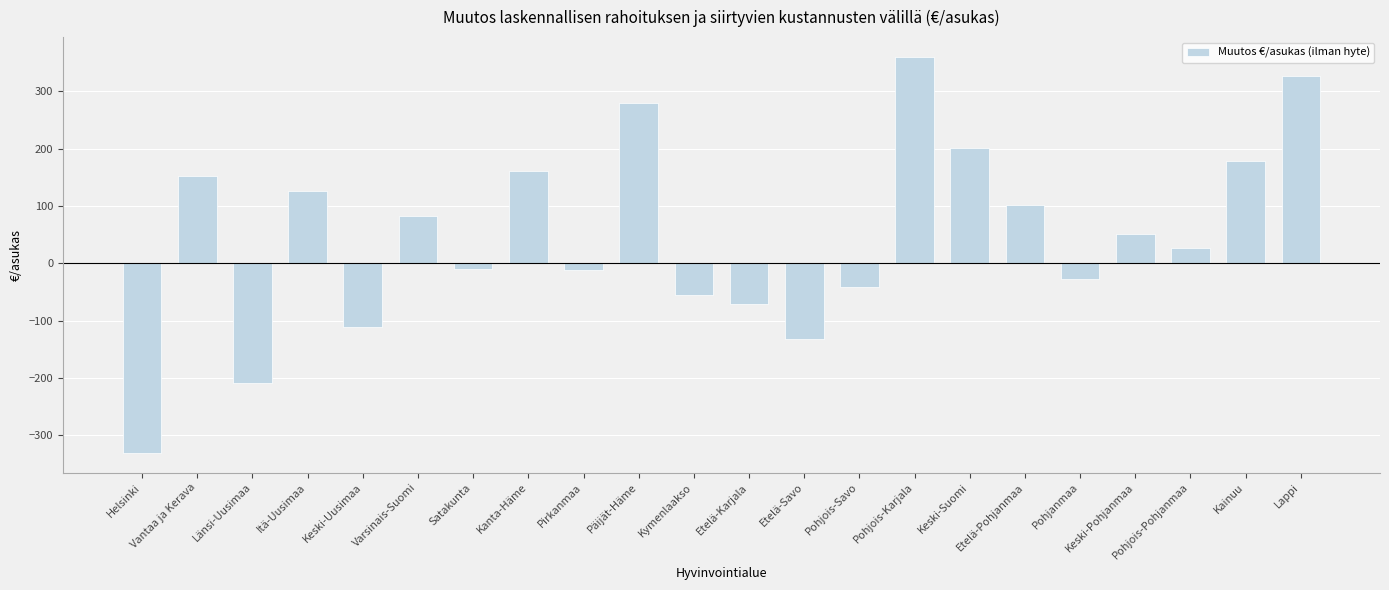

What is the value of the 22nd bar from the left?

327.6